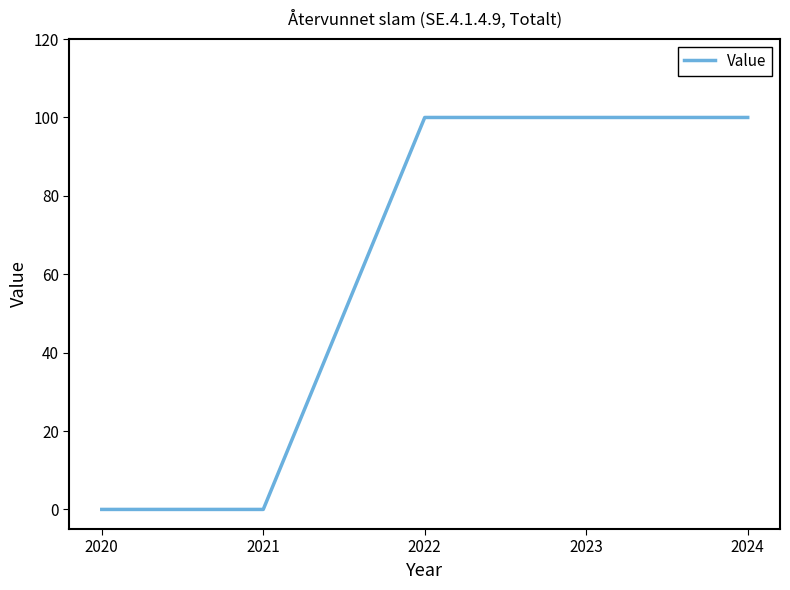

Reading left to right, extract all data points from this chart.

2020=0	2021=0	2022=100	2023=100	2024=100